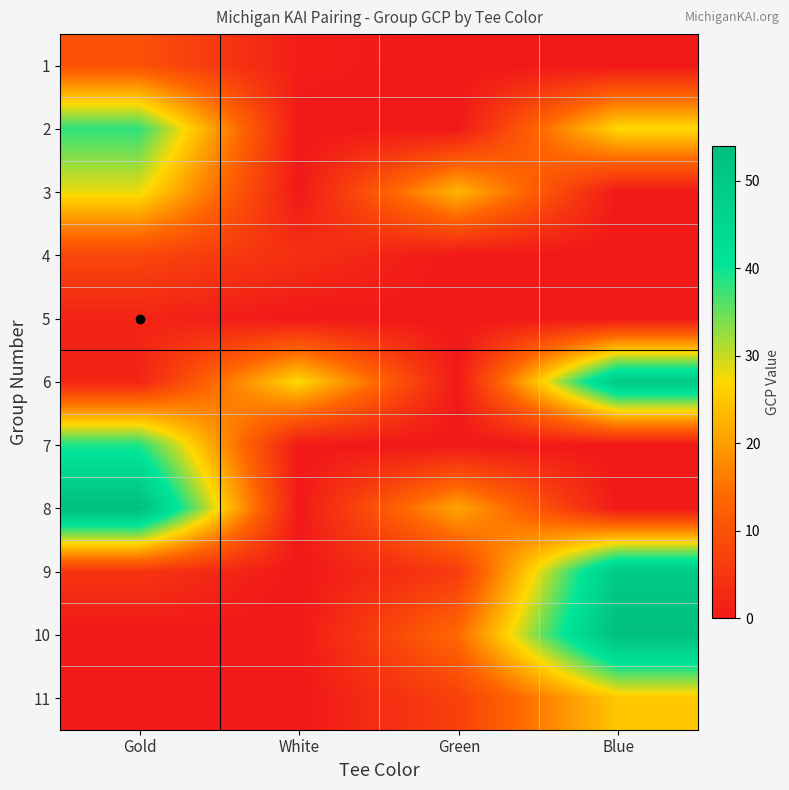

What is the difference between the highest and lowest values at White?

27